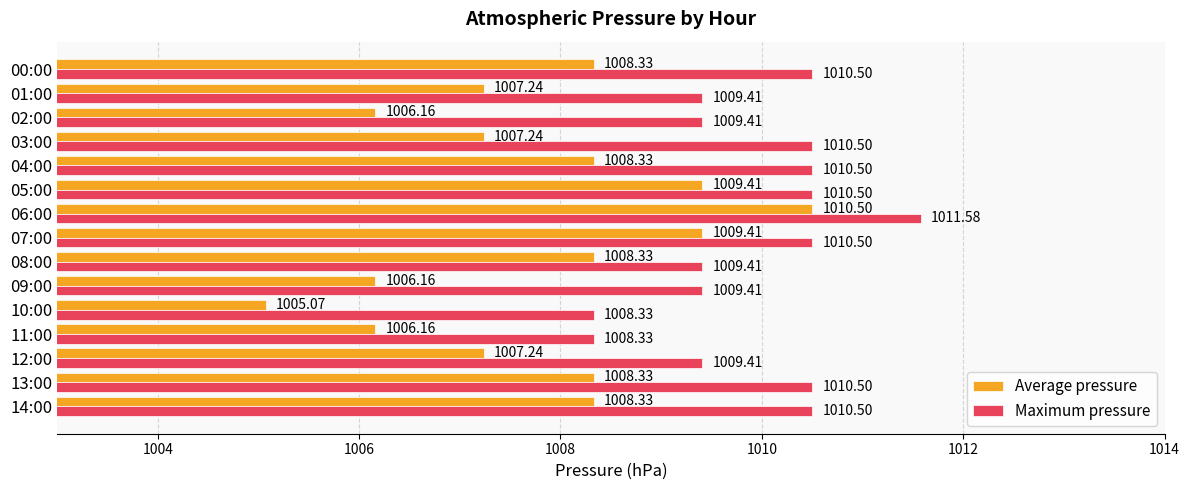

What is the difference between the Average pressure values at 05:00 and 03:00?

2.2